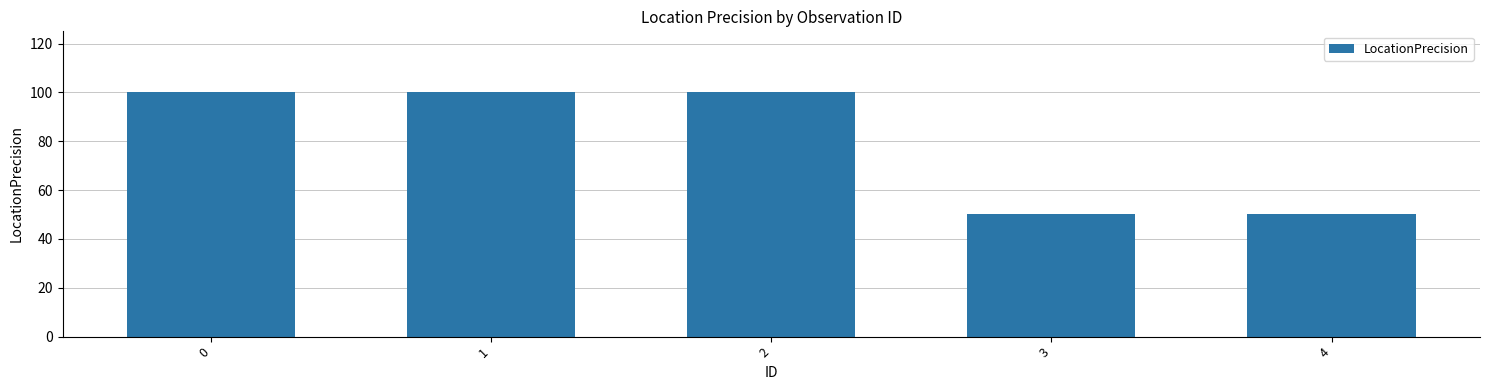

How many data points does each series have?

5